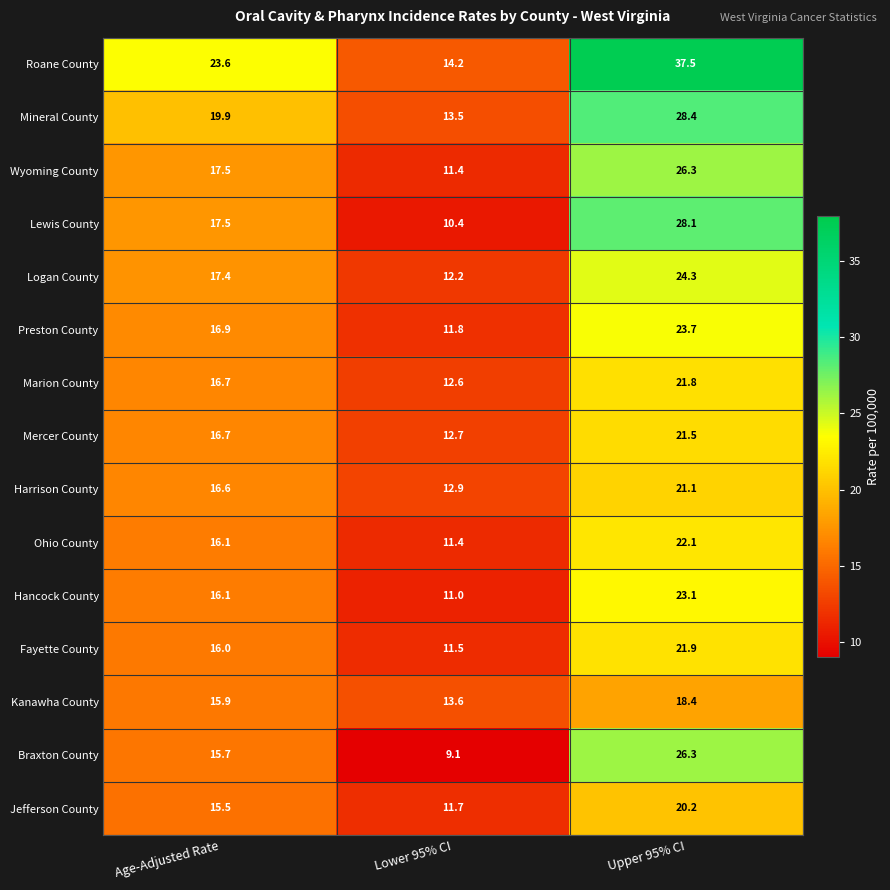

What is the difference between the highest and lowest values at Upper 95% CI?

19.1